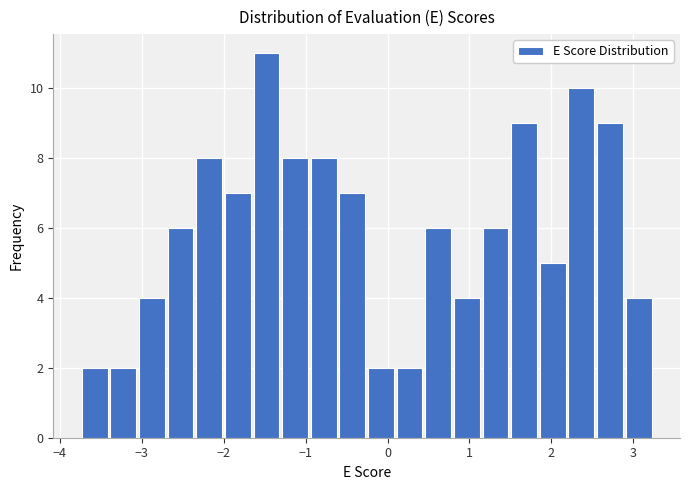

Read against the x-axis, roughly where is the centre of the tallest bar?

-1.5